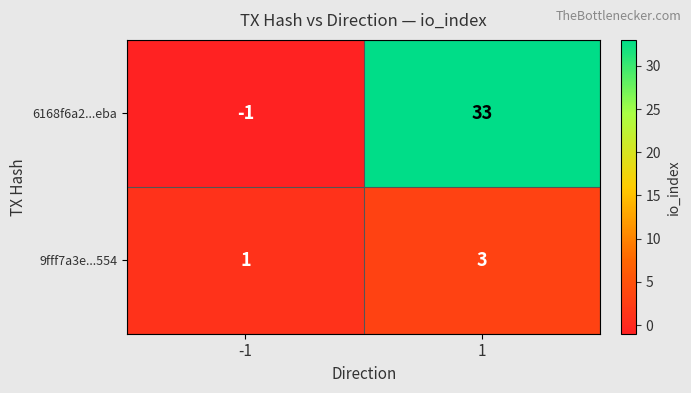

What is the difference between the maximum and minimum values in the 6168f6a2...eba series?

34